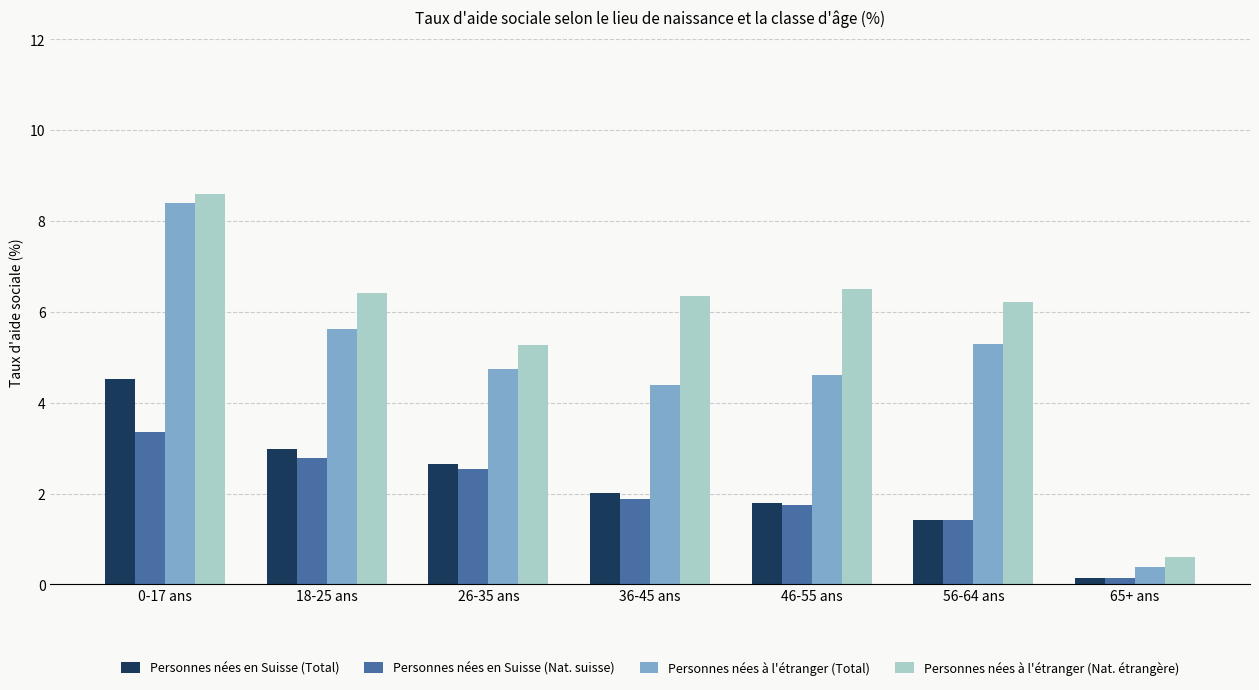

At which label does Personnes nées à l'étranger (Total) reach its minimum?

65+ ans